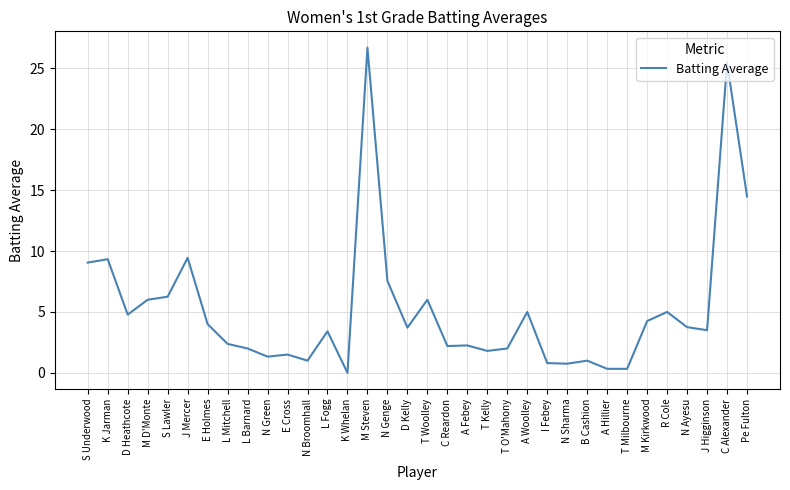

Does the chart display data point markers on the line(s)?

No